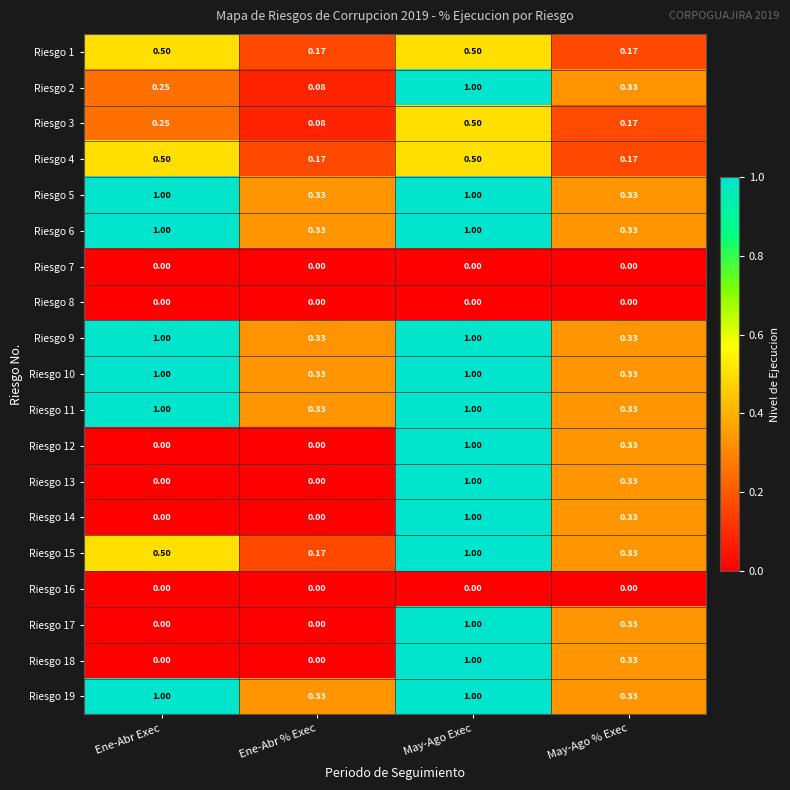

Count the number of data series in this chart.

19